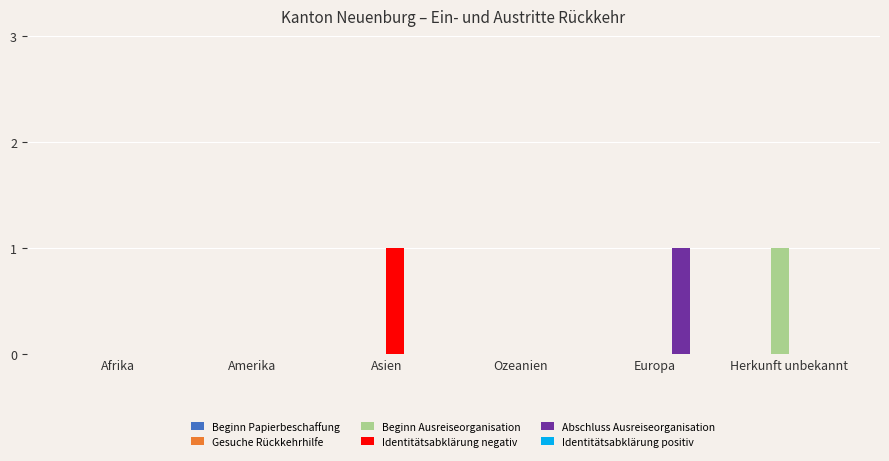

True or false: Identitätsabklärung negativ has a value of 0 at Europa.

True